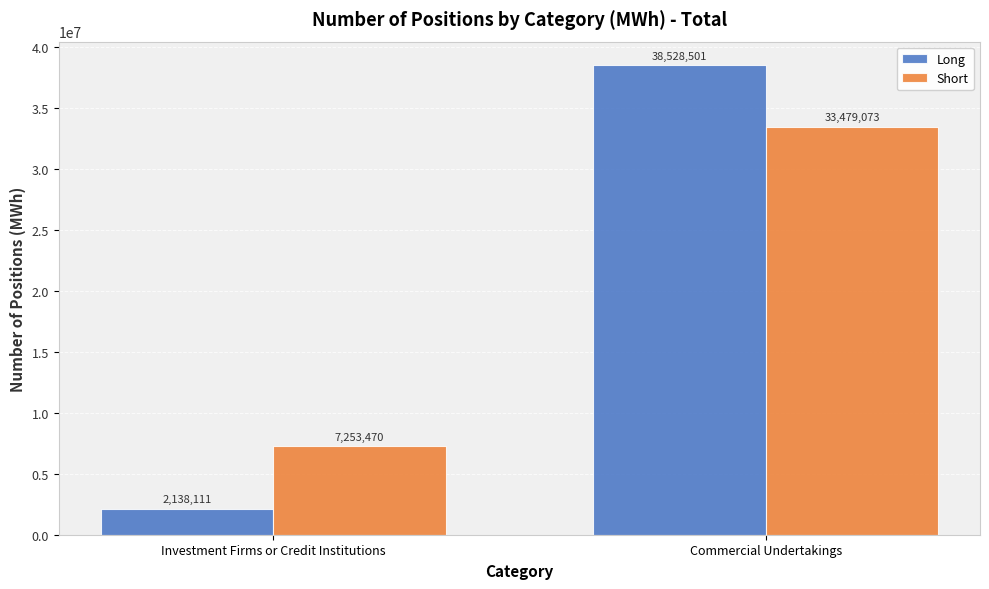

Is it true that Long equals 11243664 at Commercial Undertakings?

False